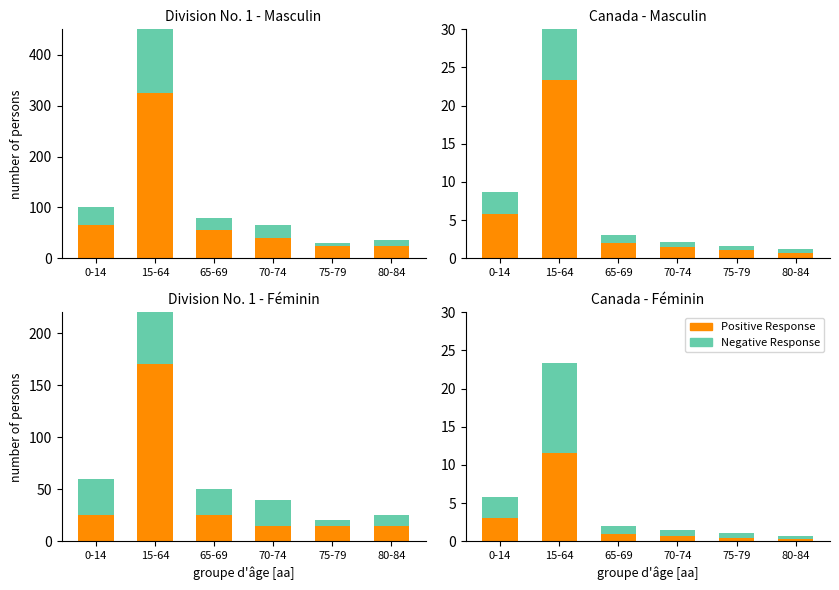

What is the sum of the Positive Response values at 65-69 and 75-79?

1.4